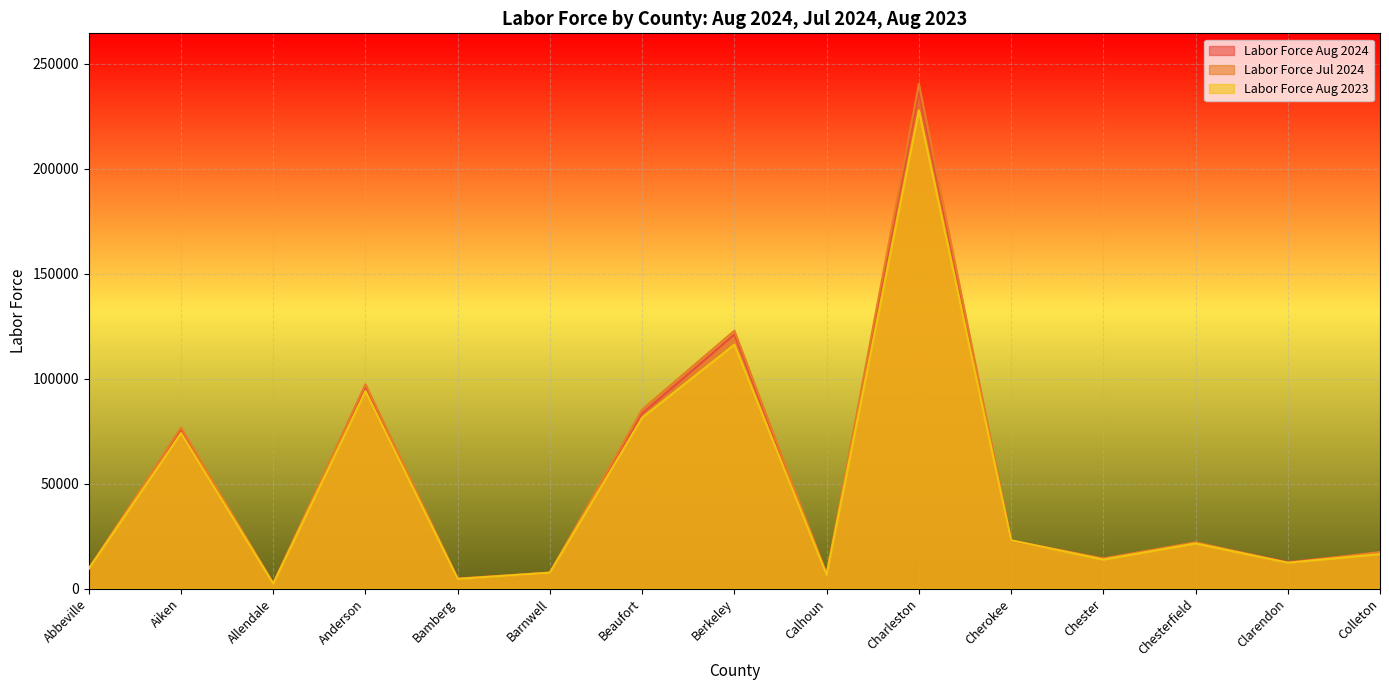

At which category is the sum across all series the highest?

Charleston